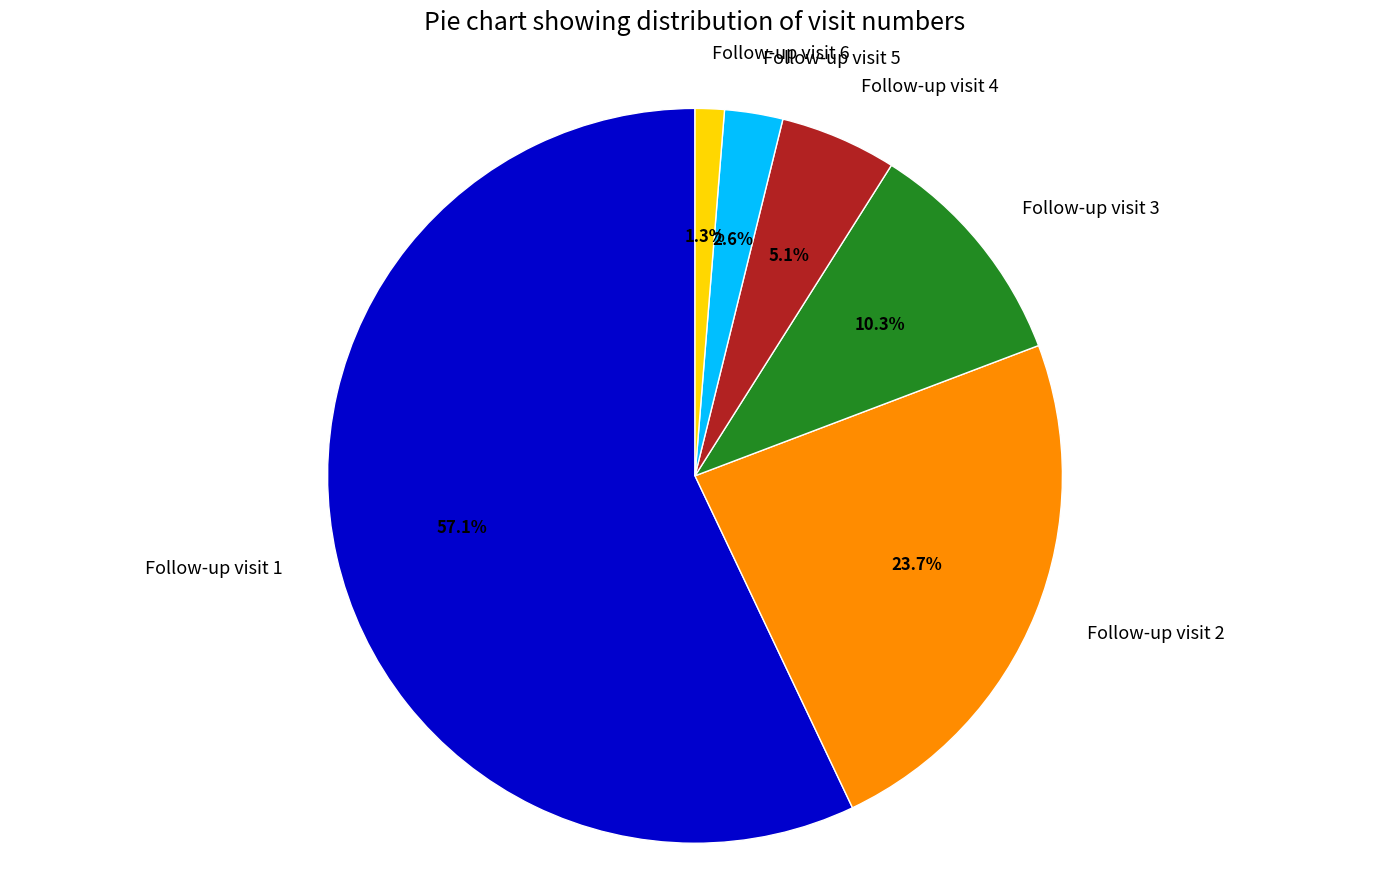

Combined, what portion of the pie is Follow-up visit 6 and Follow-up visit 1?

58.3%